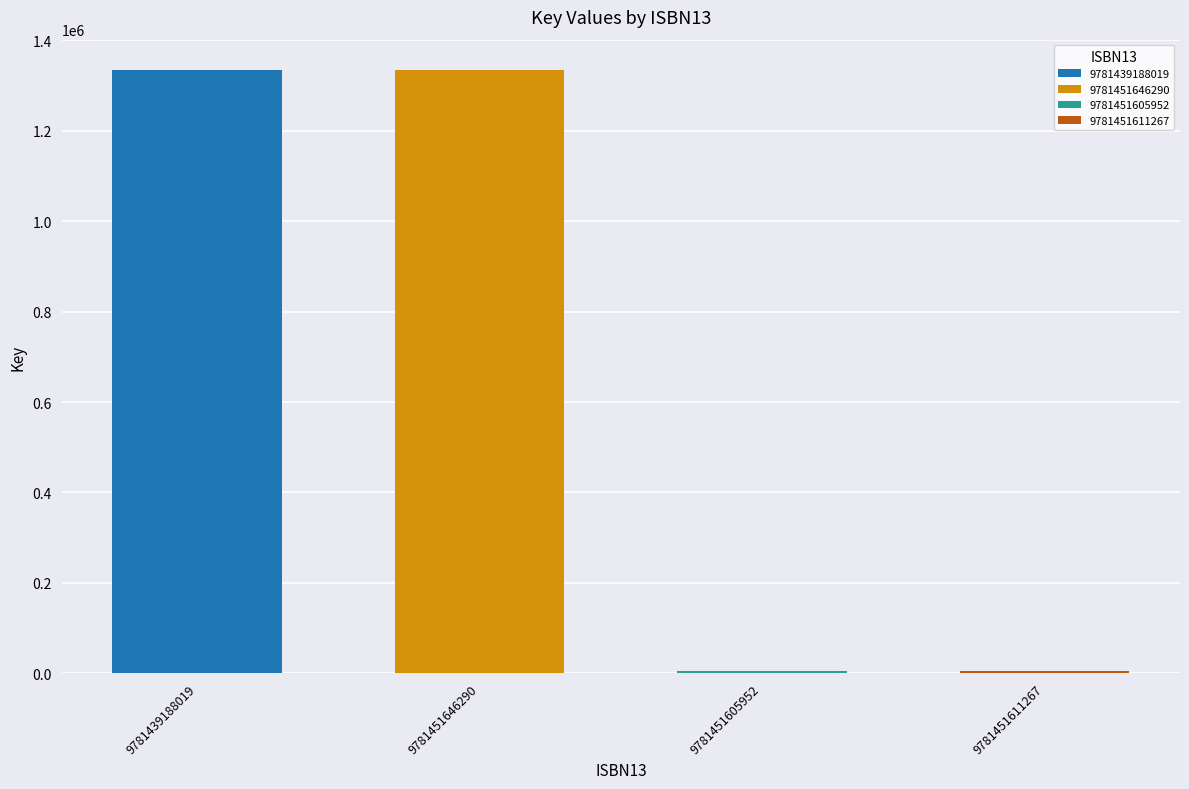

Reading left to right, extract all data points from this chart.

1334261	1334261	4512	4512